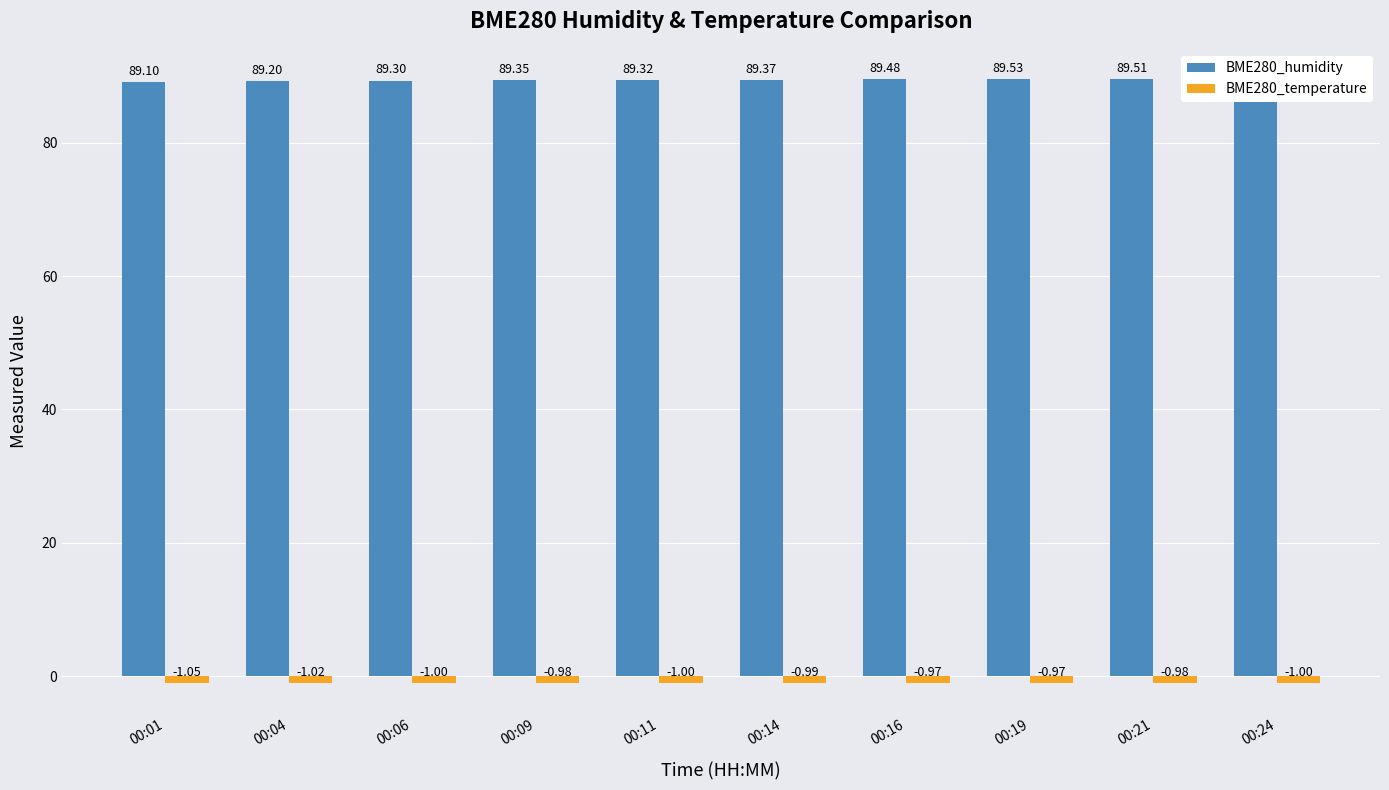

What is the minimum value for BME280_humidity?

89.1